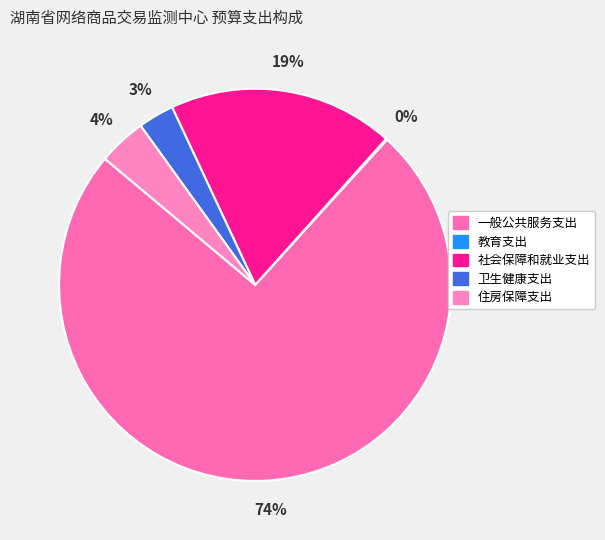

Count the number of slices in the pie.

5